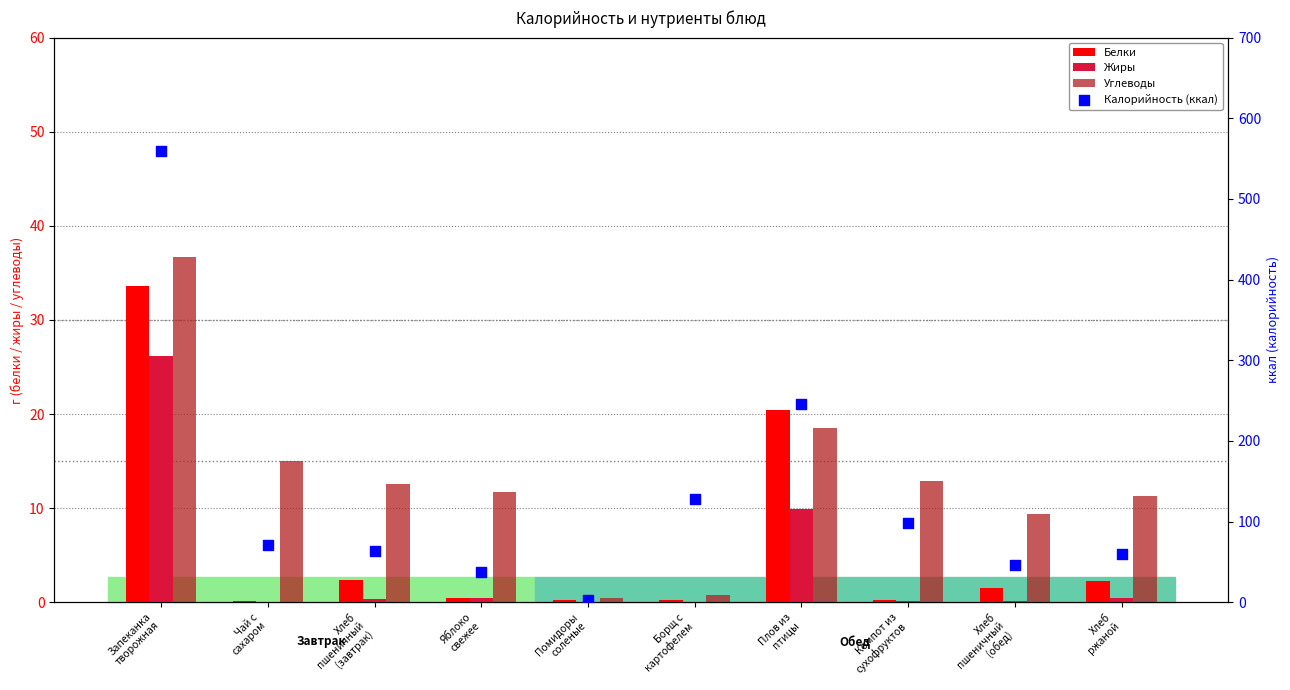

Which series contains the highest Y value?

Калорийность (ккал)